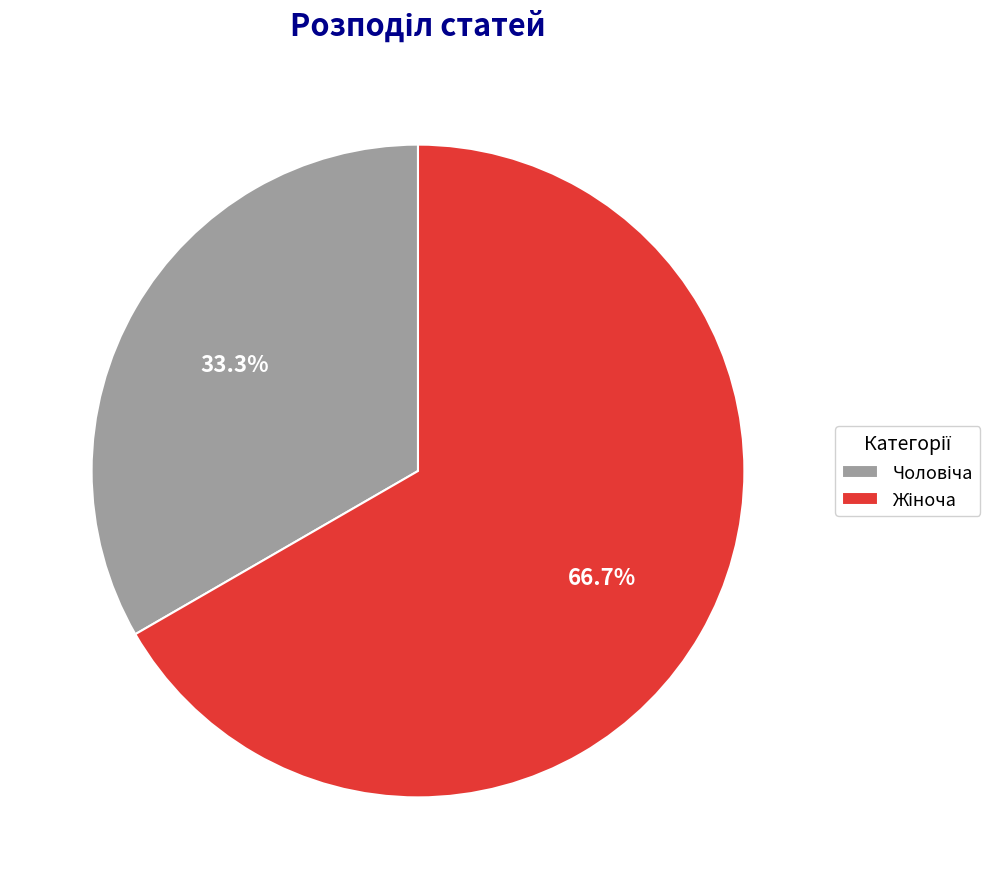

Is there any slice that represents more than half of the pie?

Yes